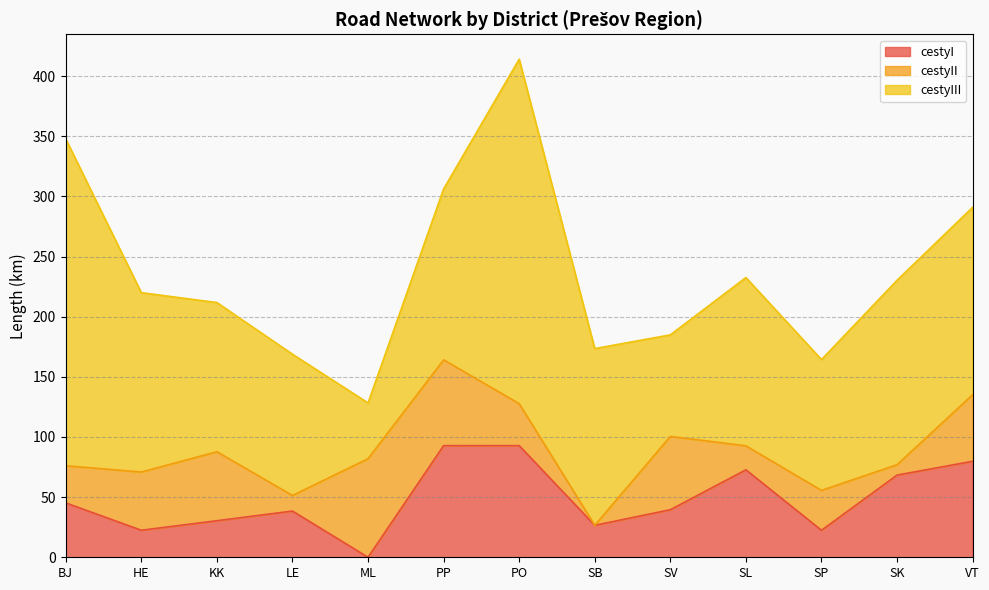

Which series has the widest spread of values?

cestyIII